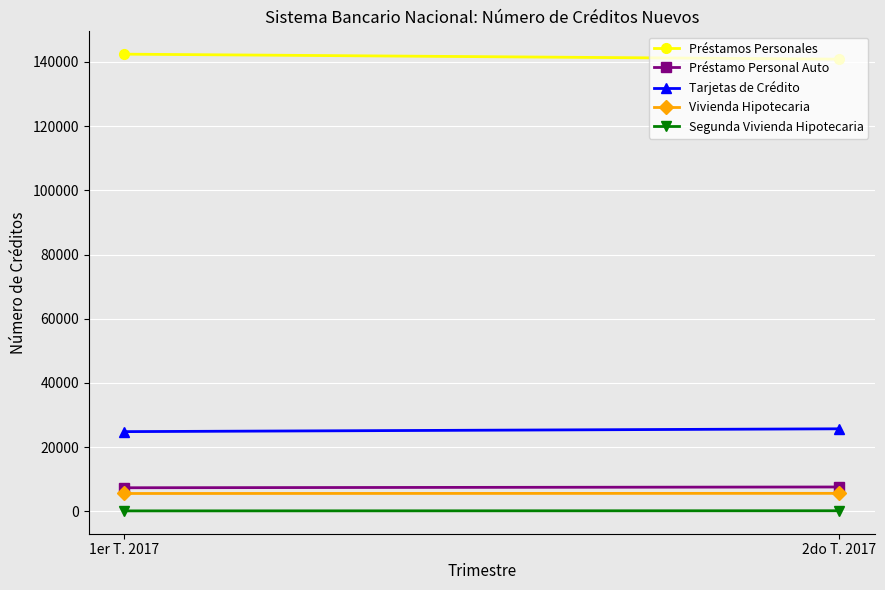

What position from the right is 2do T. 2017?

1